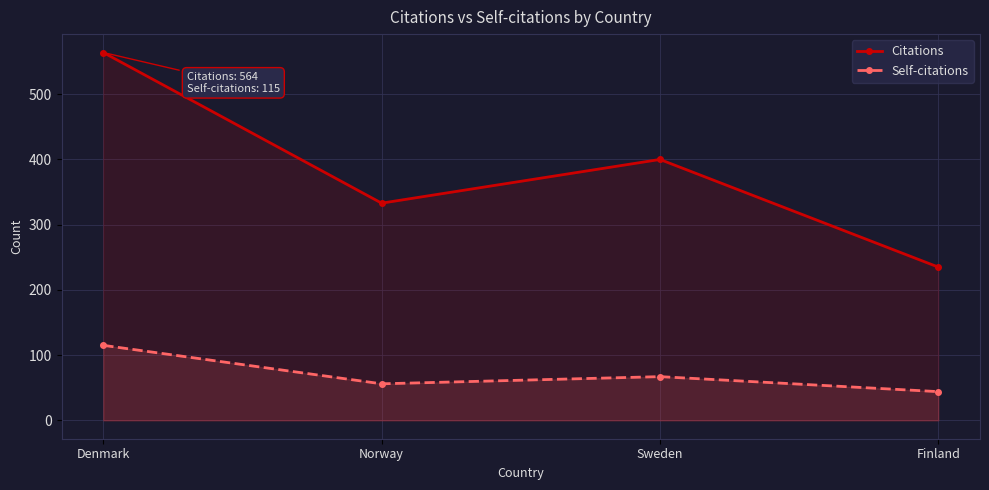

List the series in order of their overall mean, lowest first.

Self-citations, Citations